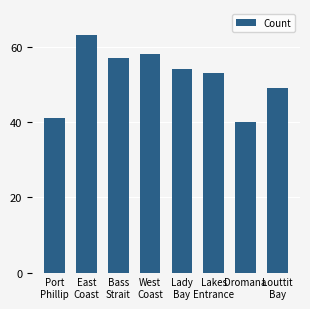

What is the sum of all values?

415